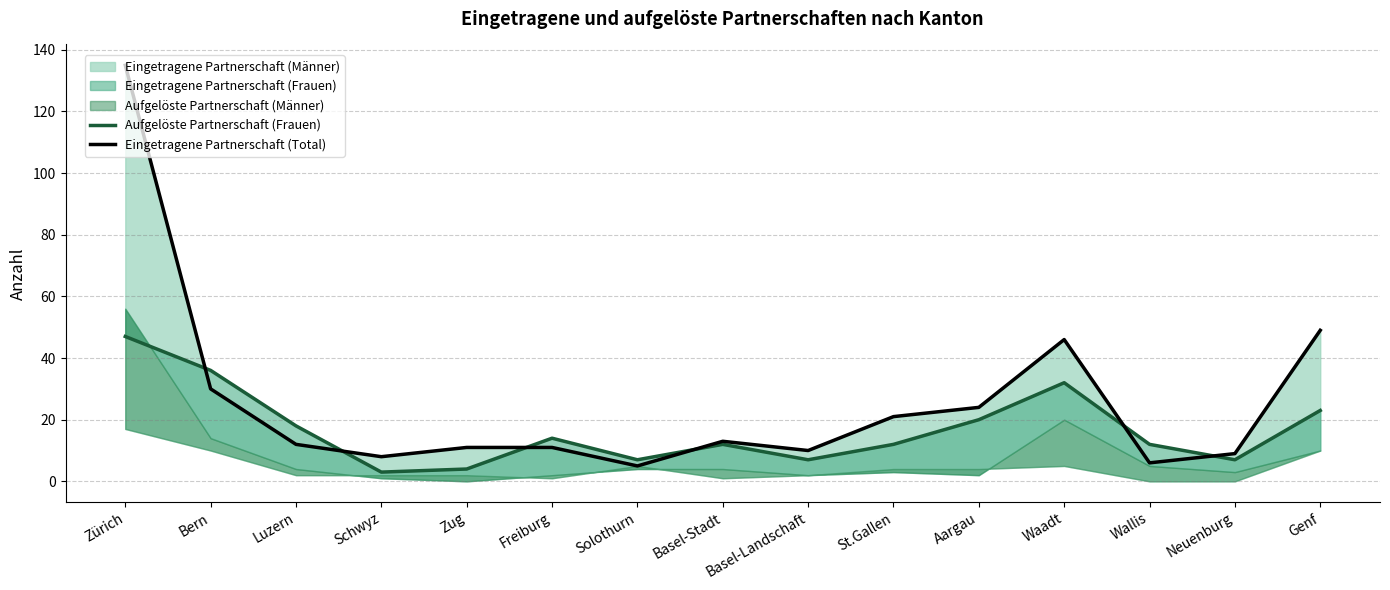

Which series ends up on top after the final intersection of Eingetragene Partnerschaft (Total) and Aufgelöste Partnerschaft (Frauen)?

Eingetragene Partnerschaft (Total)